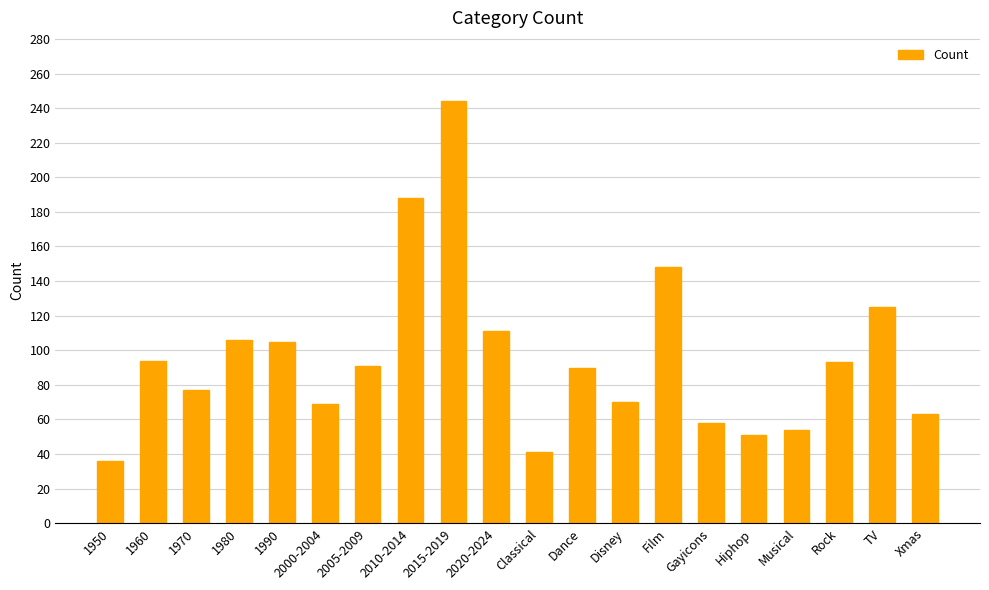

What is the greatest value displayed?

244